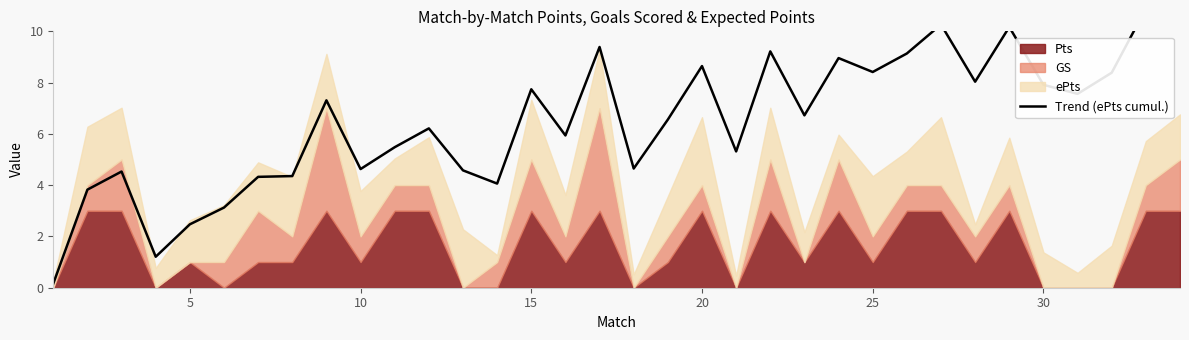

Count the number of values greater than 6.

19